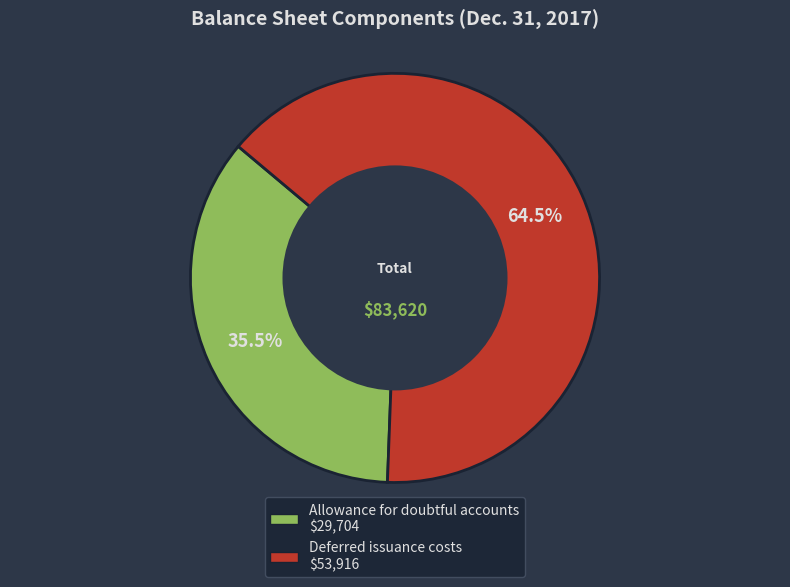

How many slices are in this pie chart?

2